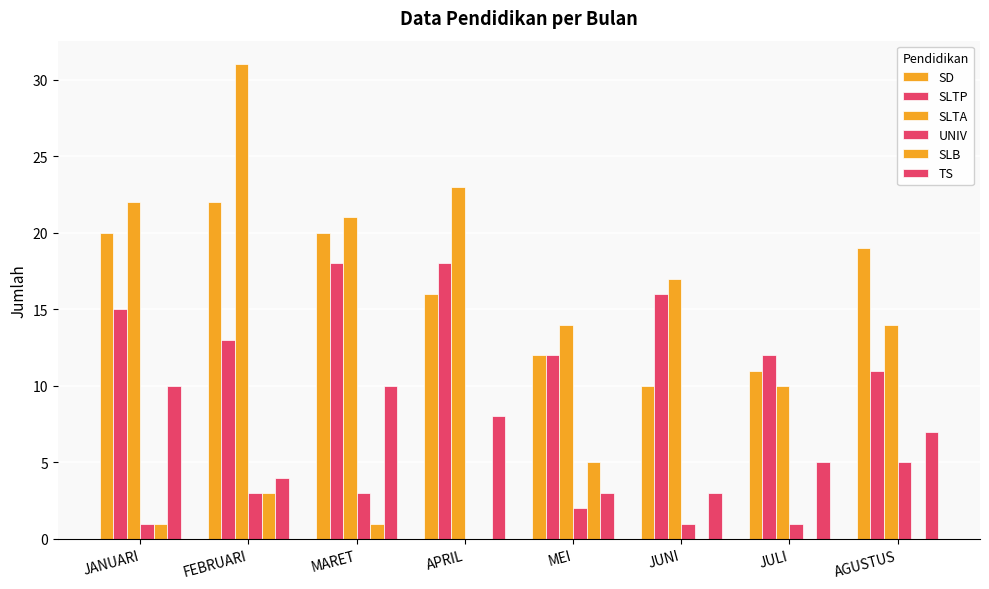

What is the sum of the SD values at JANUARI and APRIL?

36